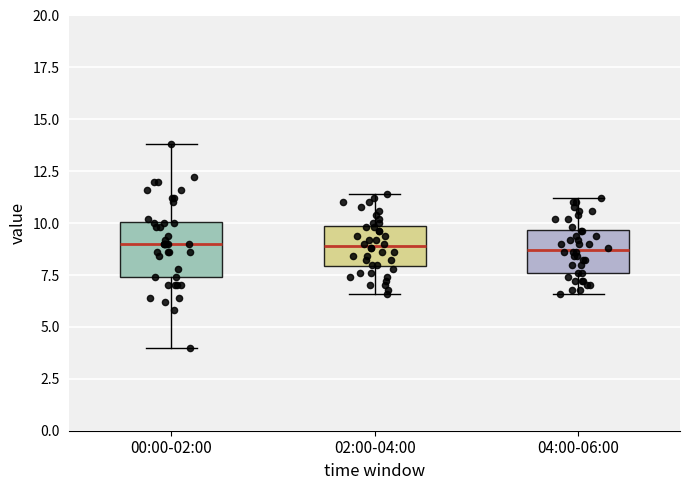

Where does the lower whisker of the box for 00:00-02:00 end on the y-axis? The values are not printed on the chart, so give them approximately, as read against the axis.

4.0